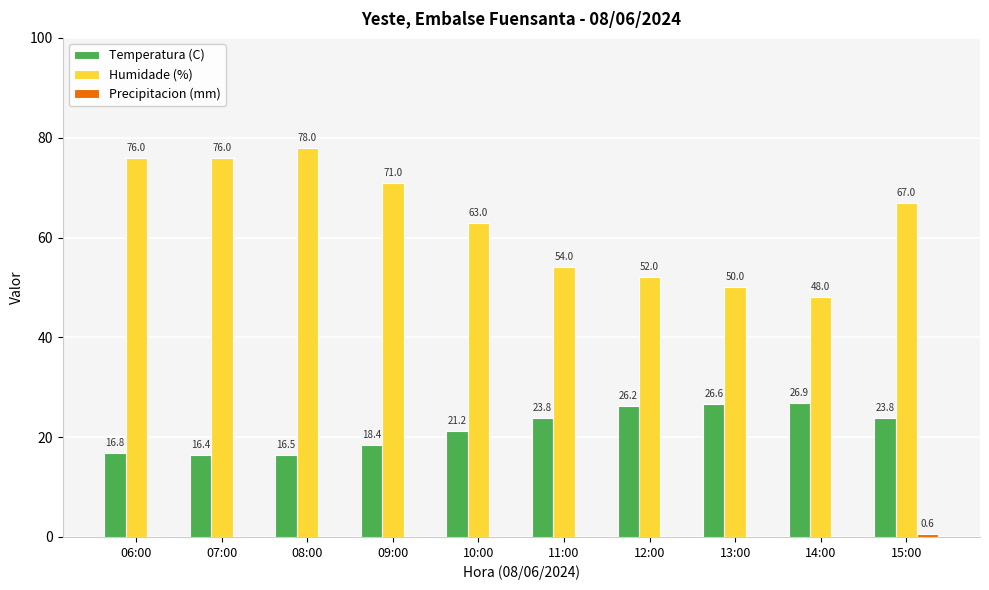

Where does the Temperatura (C) series first go above 23?

11:00